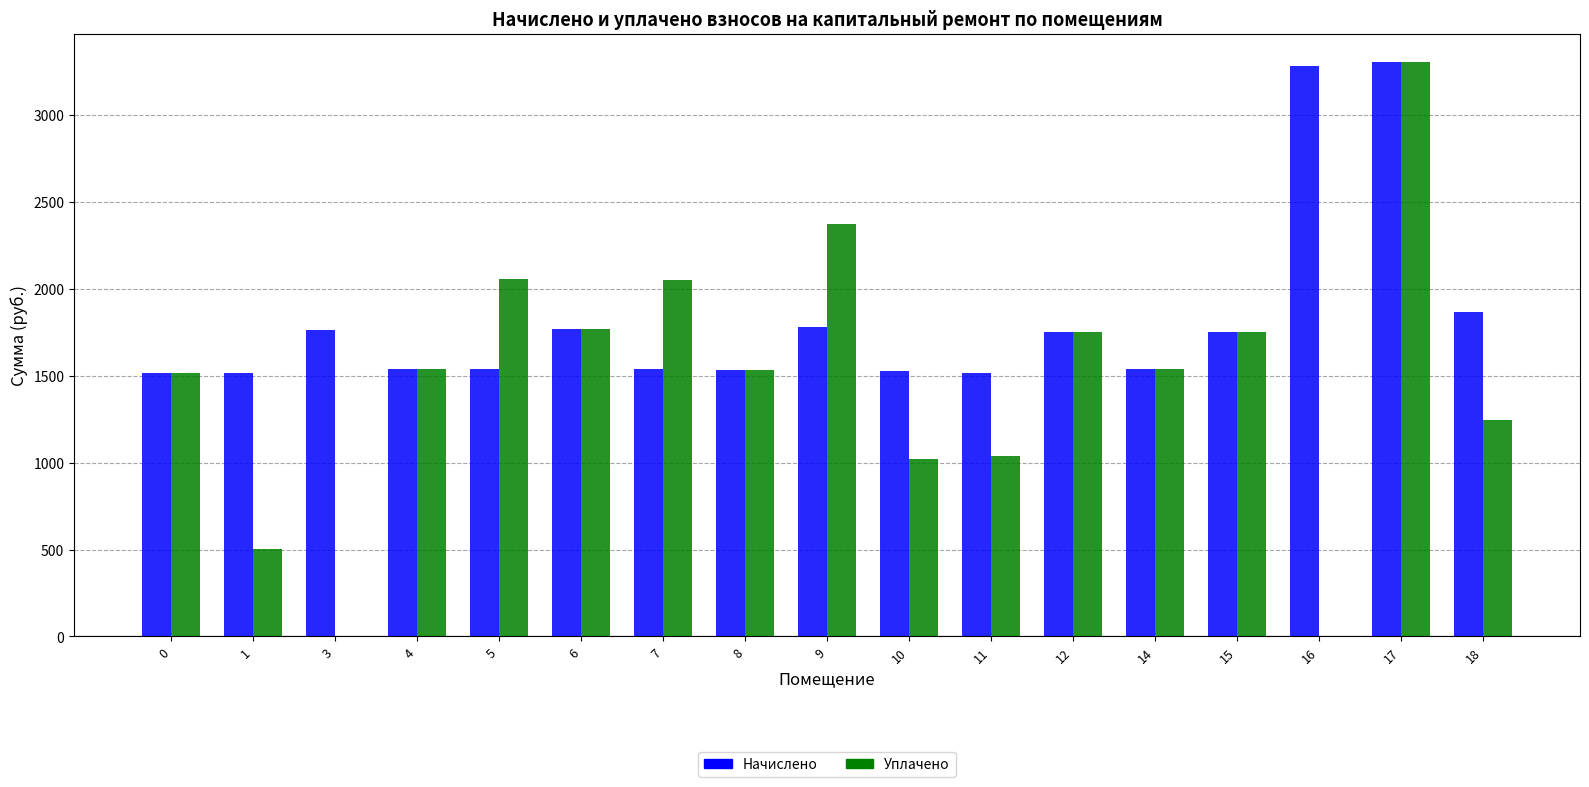

Count the number of data series in this chart.

2